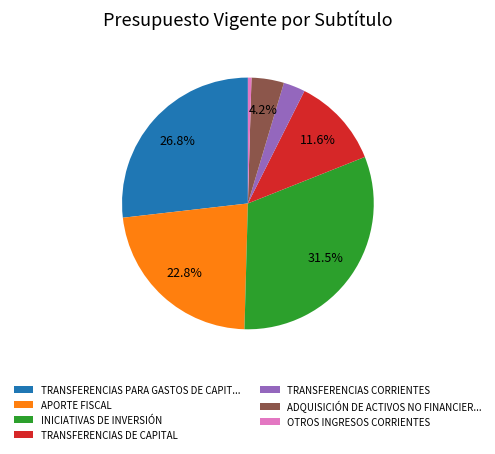

Is it true that APORTE FISCAL is 29% of the pie?

False